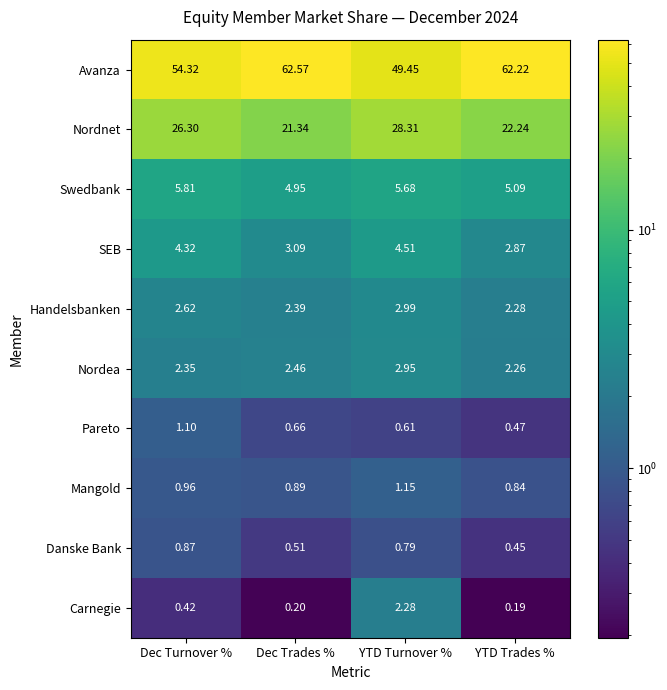

At which category does the chart reach its peak across all series?

Dec Trades %